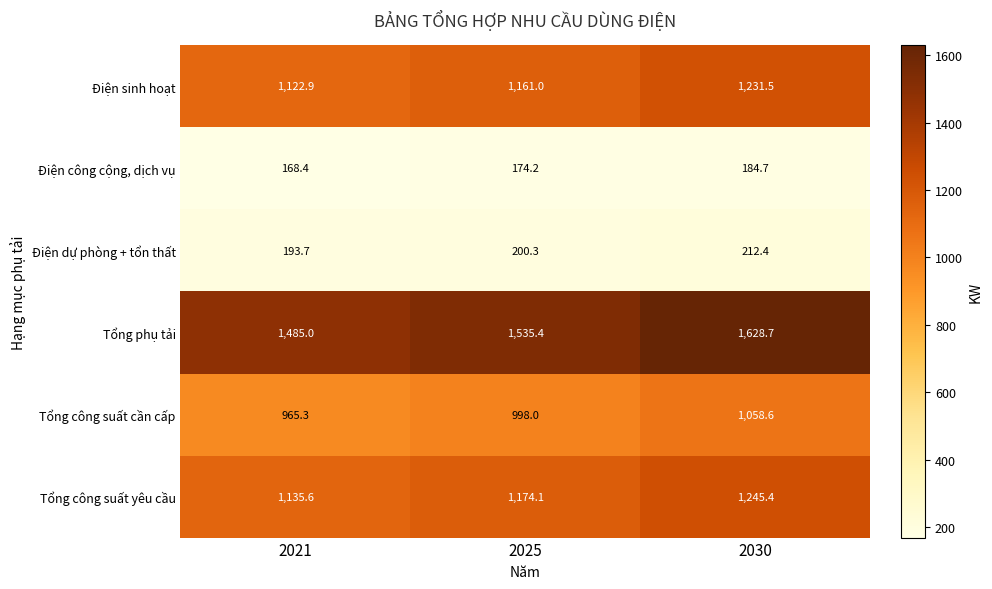

Which label corresponds to the smallest value in the chart?

2021